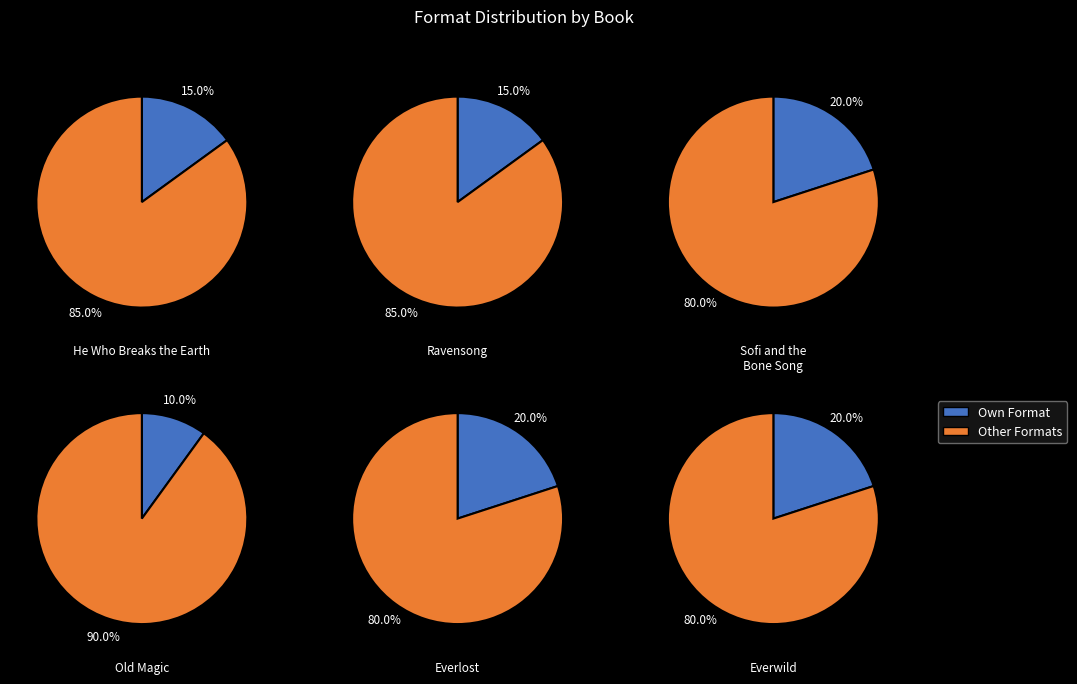

Count the number of slices in the pie.

6